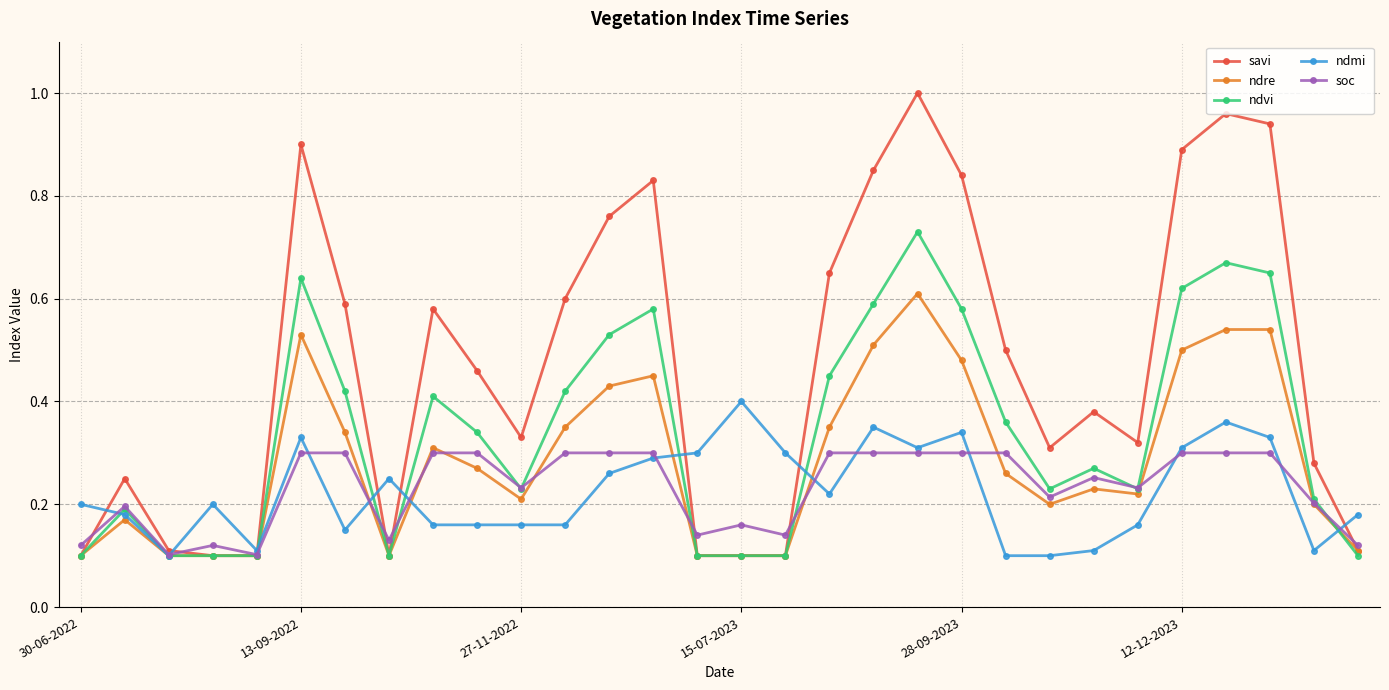

At how many categories does at least one series exceed 0?

30